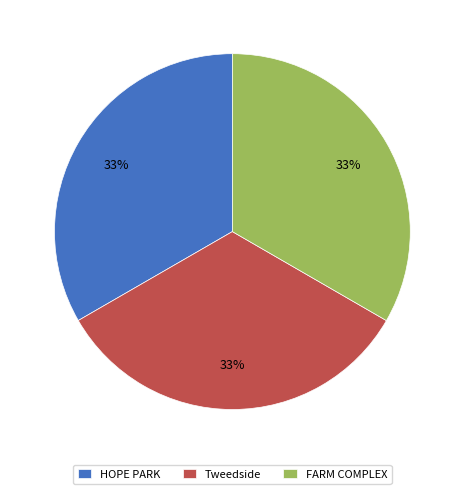

What is the ratio of the value at FARM COMPLEX to the value at Tweedside?

1.0